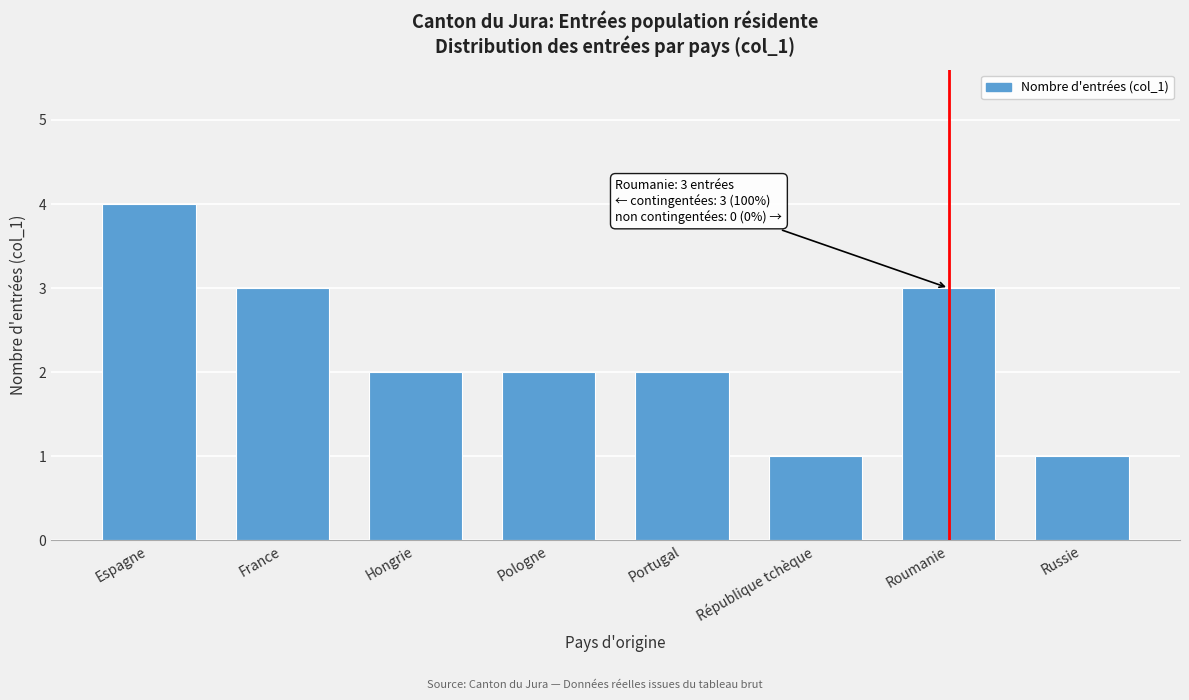

Reading right to left, extract all data points from this chart.

1	3	1	2	2	2	3	4